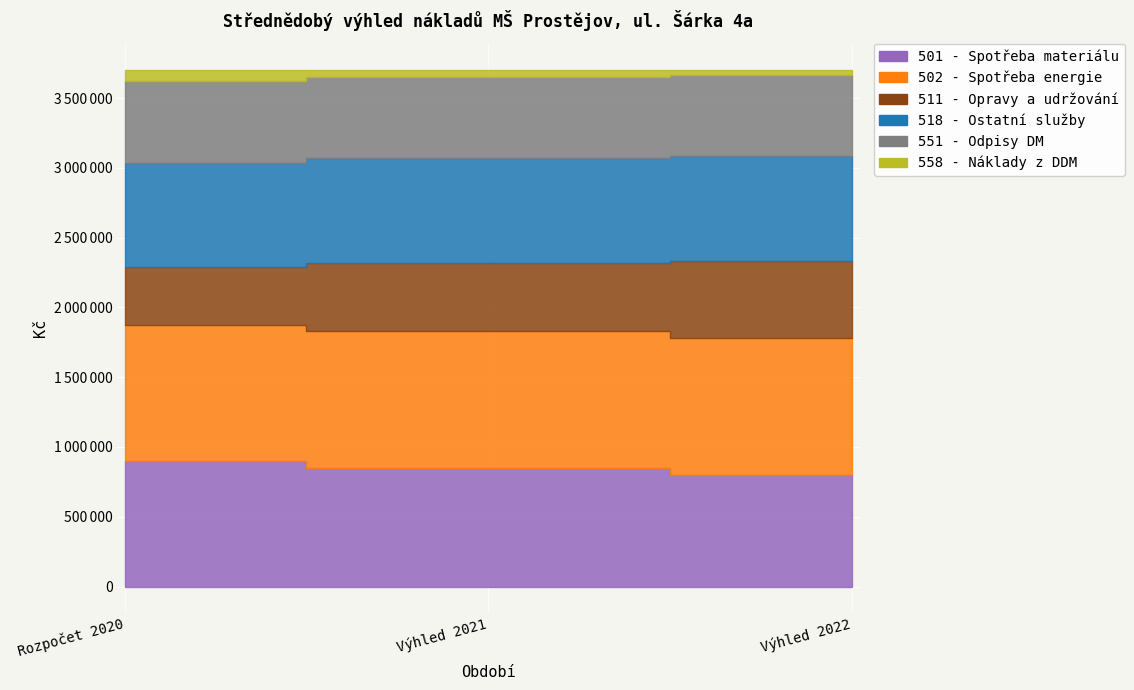

Where is 501 - Spotřeba materiálu nearest to the value 848057?

Výhled 2021